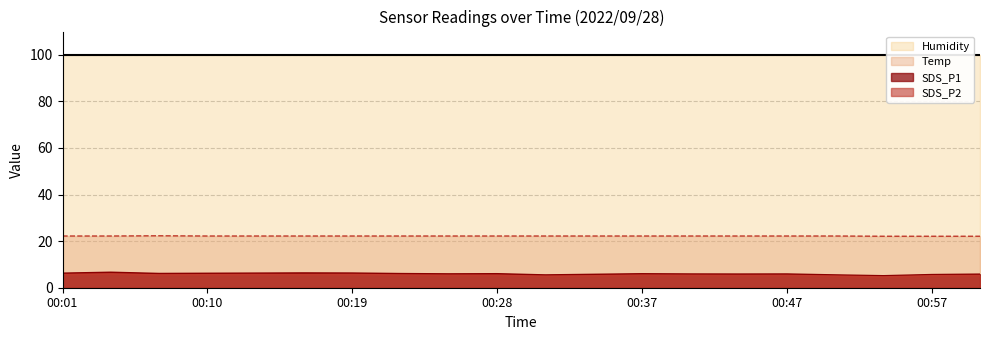

Rank the categories by SDS_P1 value from lowest to highest.

00:53, 00:31, 00:50, 00:57, 00:34, 01:00, 00:44, 00:40, 00:47, 00:25, 00:37, 00:28, 00:22, 00:07, 00:10, 00:01, 00:13, 00:19, 00:16, 00:04